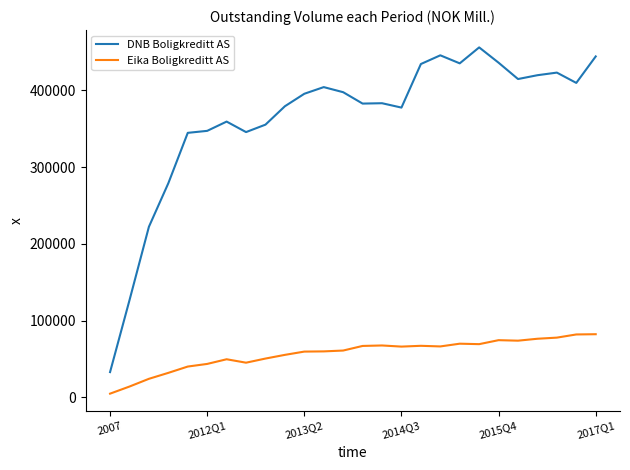

Which series has the largest total across all categories?

DNB Boligkreditt AS